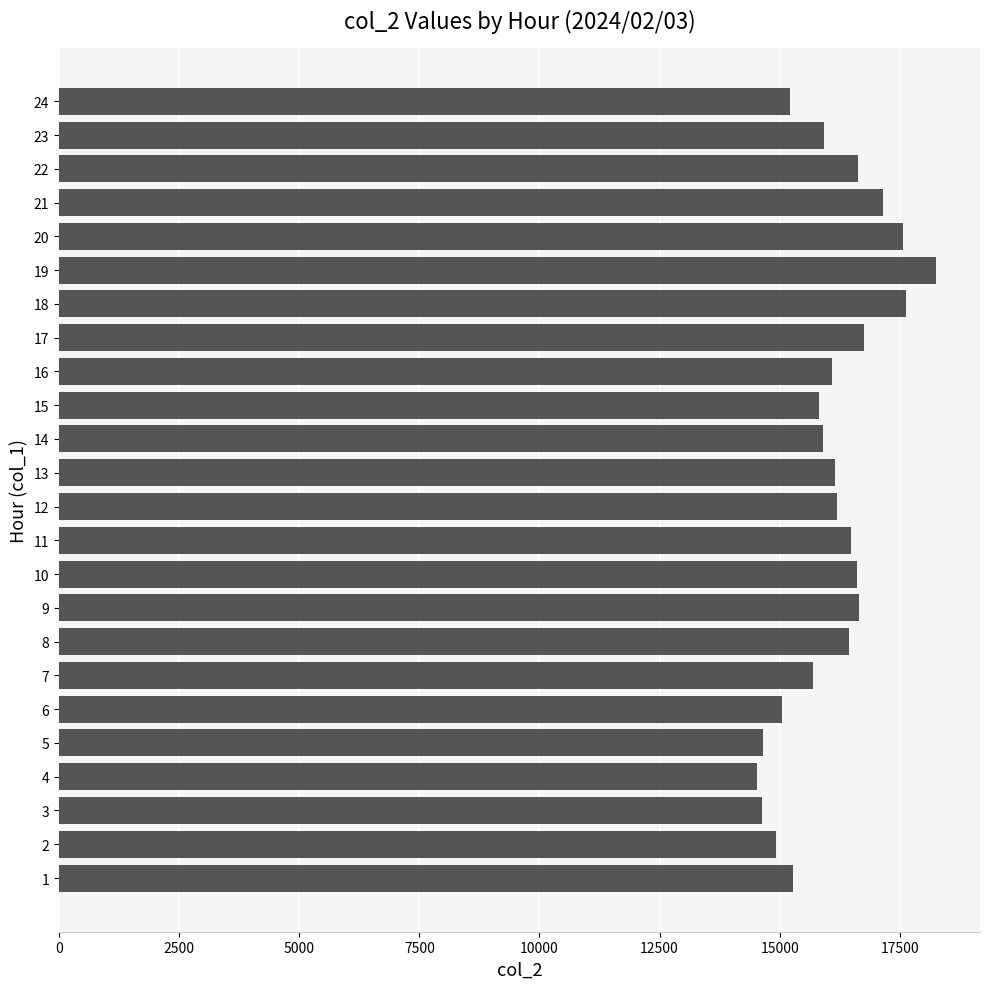

What is the difference between the second highest and second lowest values?

3000